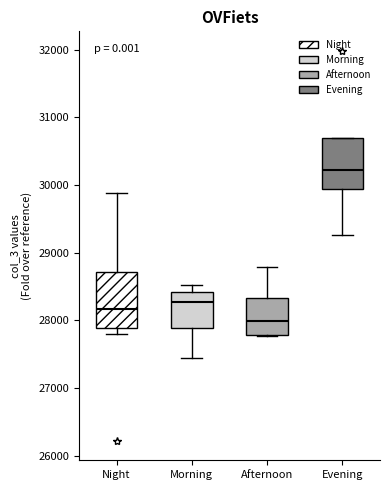

Which box has the highest median line?

Evening